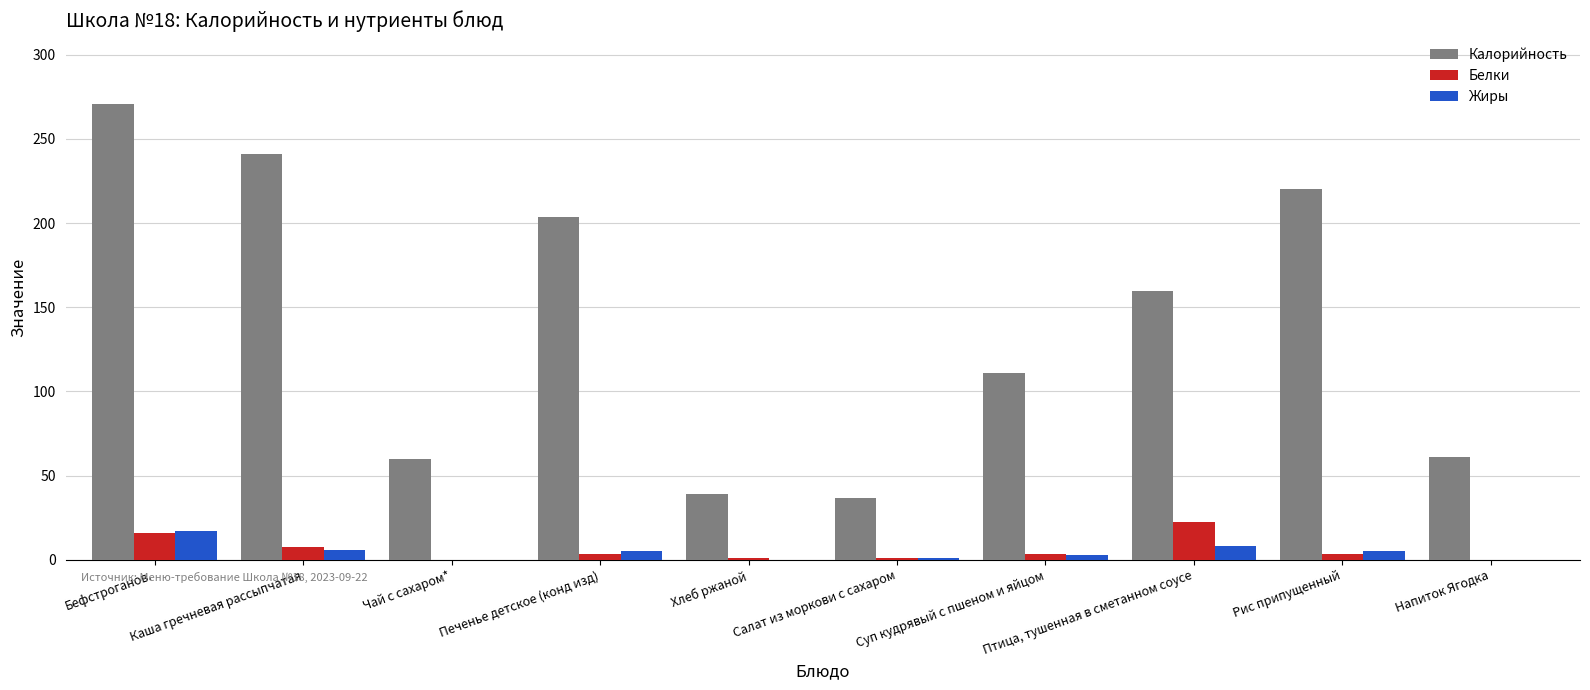

What is the sum of all Жиры values?

45.0